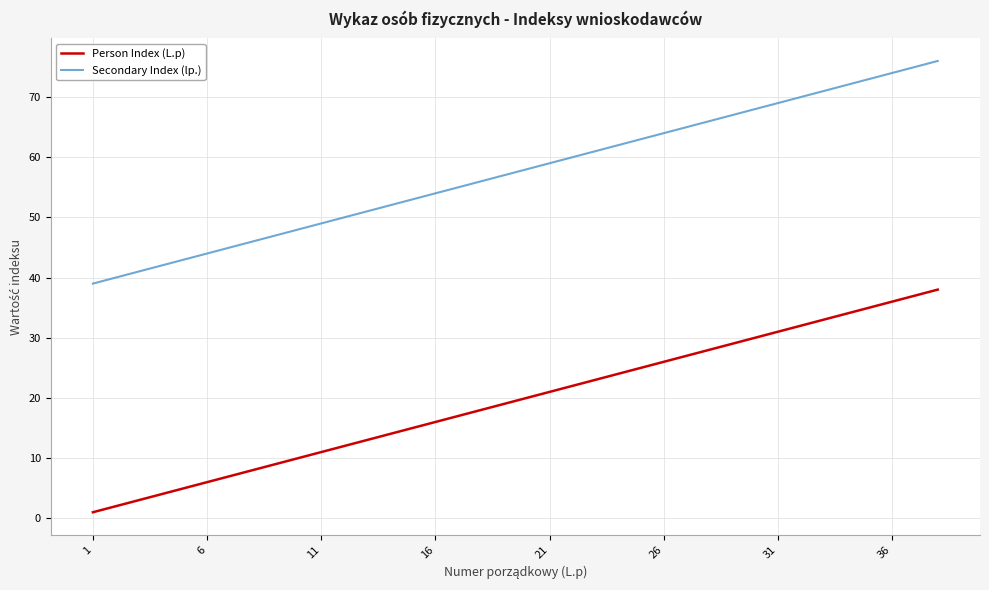

What is the maximum value for Person Index (L.p)?

38